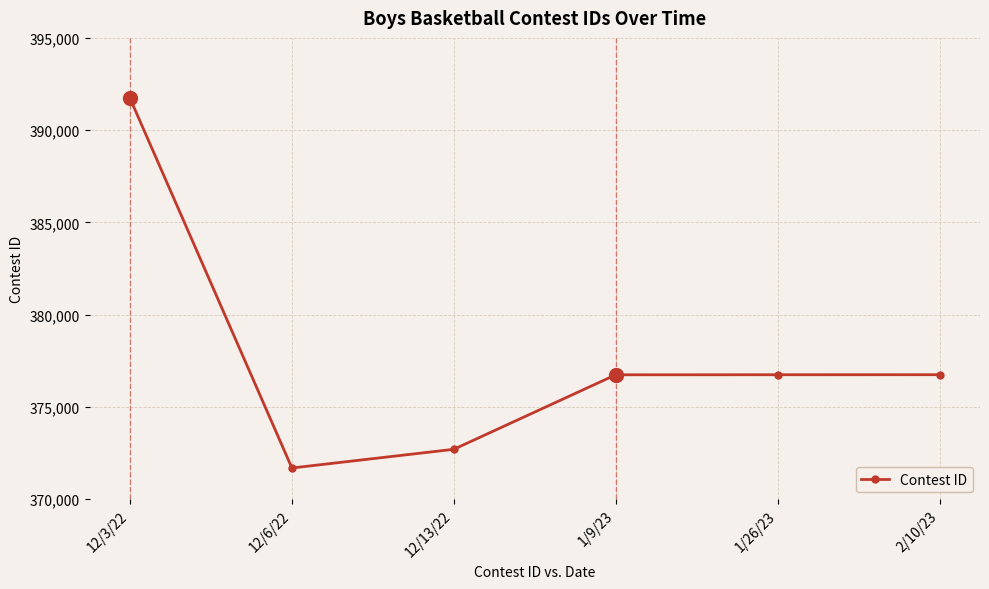

What is the label of the 6th point from the right?

12/3/22